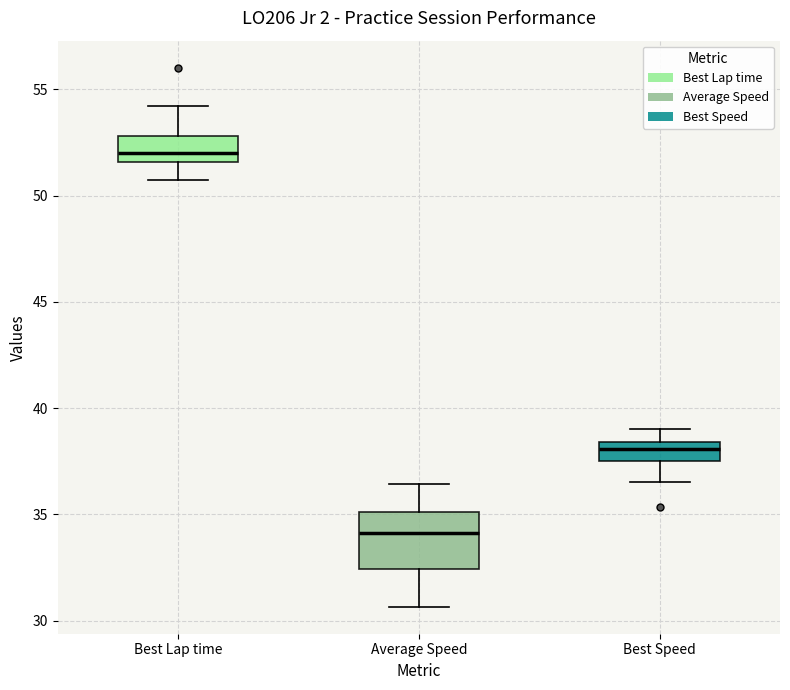

Reading left to right, read every box against the y-axis: the position of its median line, the range the box covers, and the ends of its whiskers. The values are not printed on the chart, so give them approximately, as read against the axis.

Best Lap time: median 52.0, box 51.5 to 53.0, whiskers 50.5 to 54.0
Average Speed: median 34.0, box 32.5 to 35.0, whiskers 30.5 to 36.5
Best Speed: median 38.0, box 37.5 to 38.5, whiskers 36.5 to 39.0